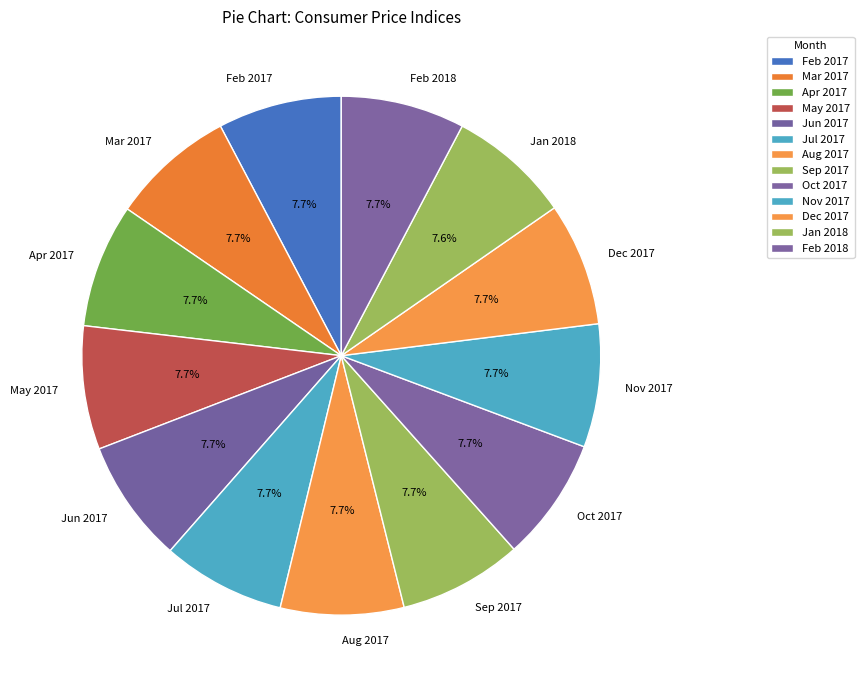

What is the ratio of the value at Apr 2017 to the value at Dec 2017?

1.0